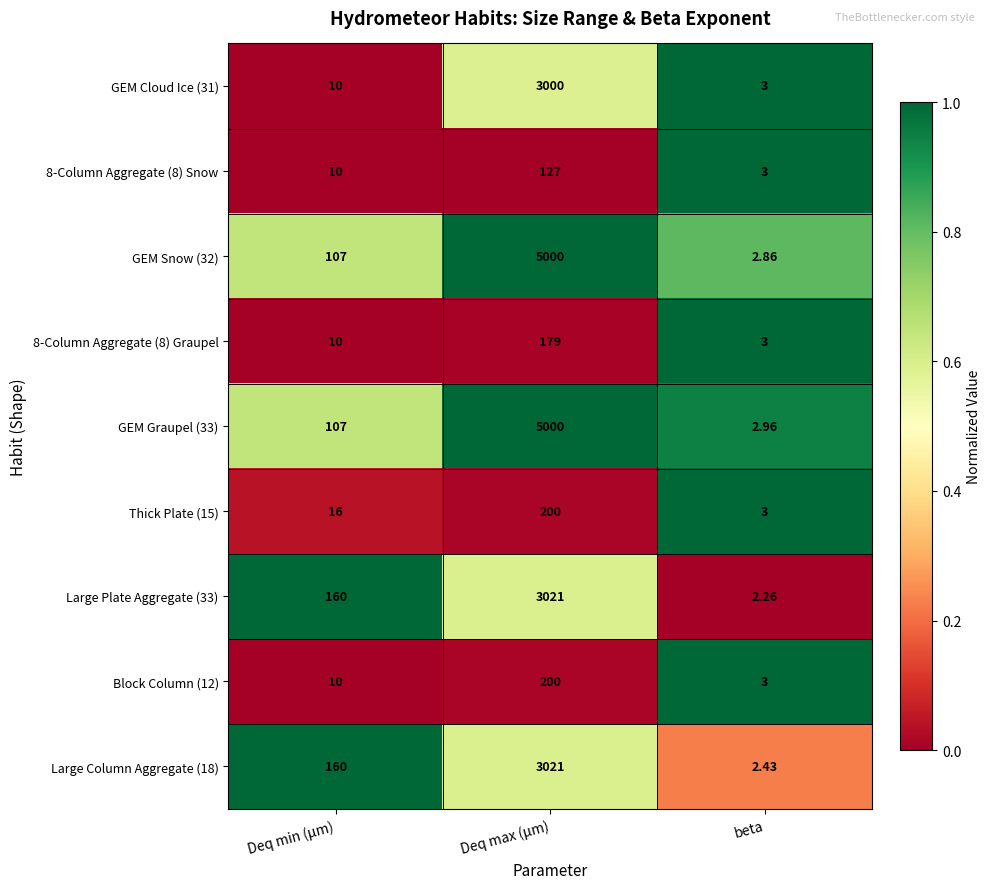

Which category has the highest value across all series?

Deq max (µm)